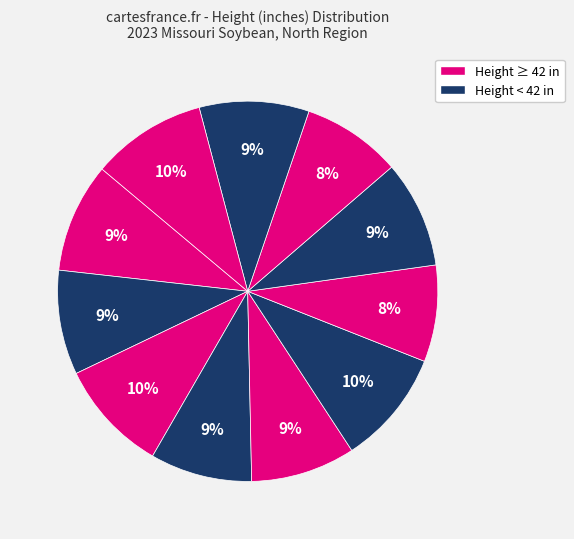

How many slices are in this pie chart?

11